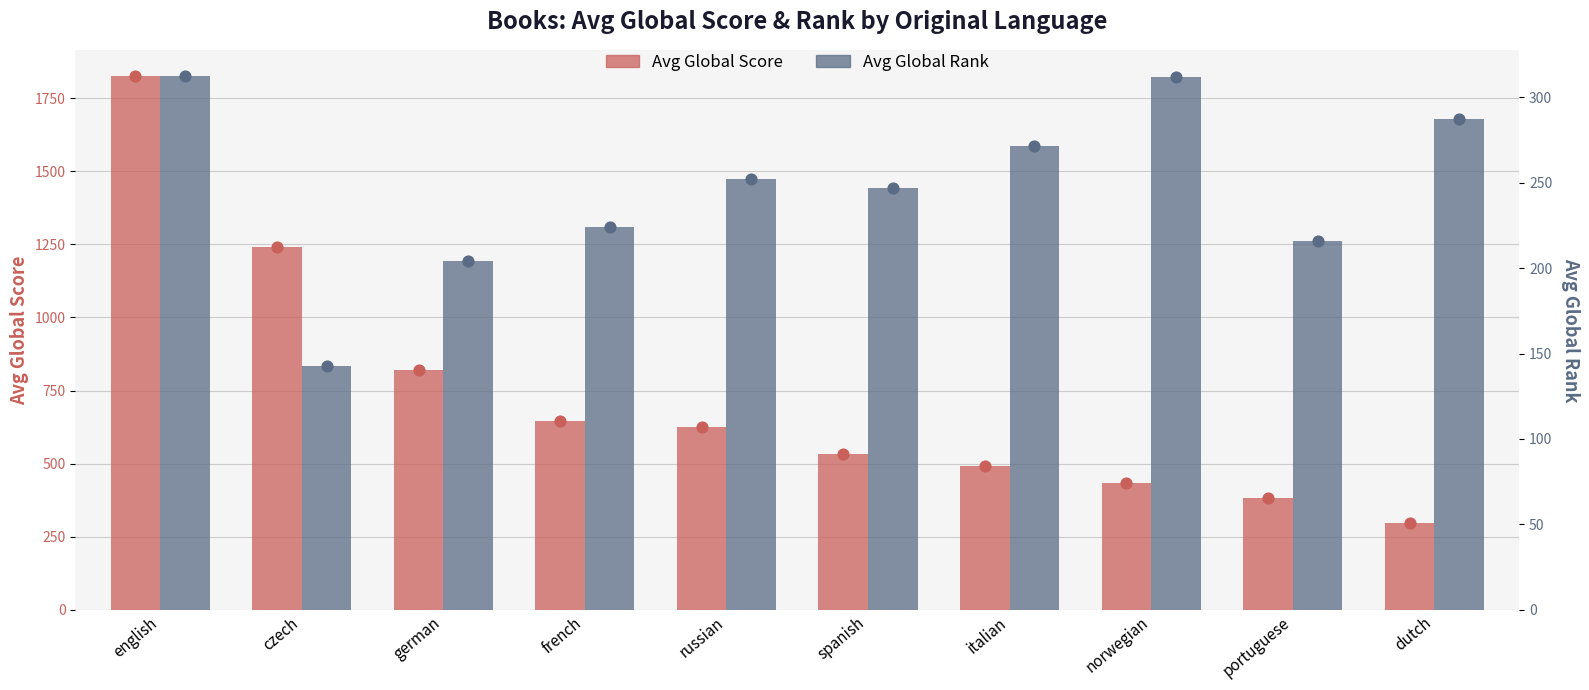

What is the total value across all series at dutch?

585.0